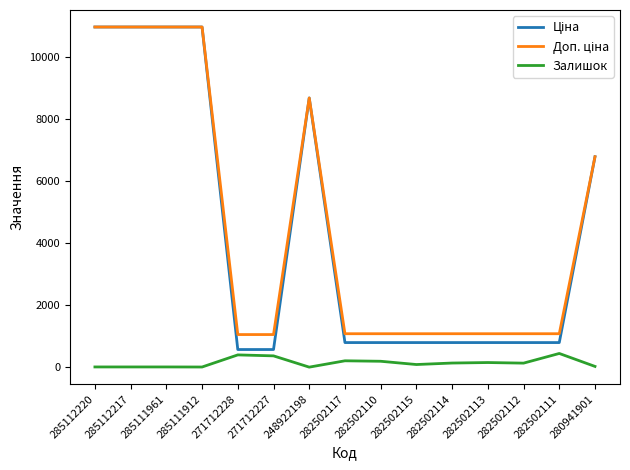

The Залишок series shows 11.0 at 248922198. True or false?

True